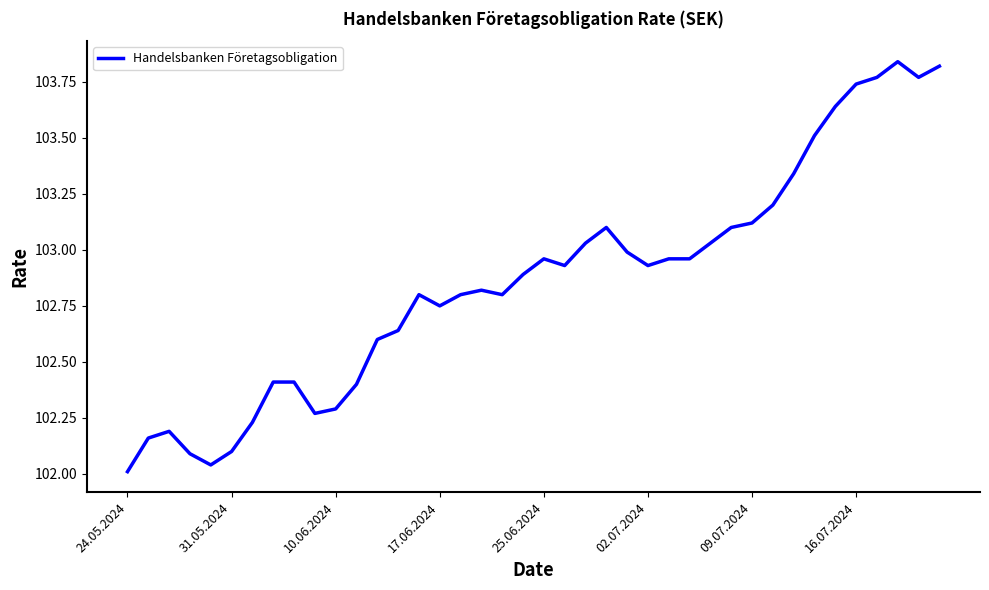

What is the difference between the maximum and minimum values?

1.8